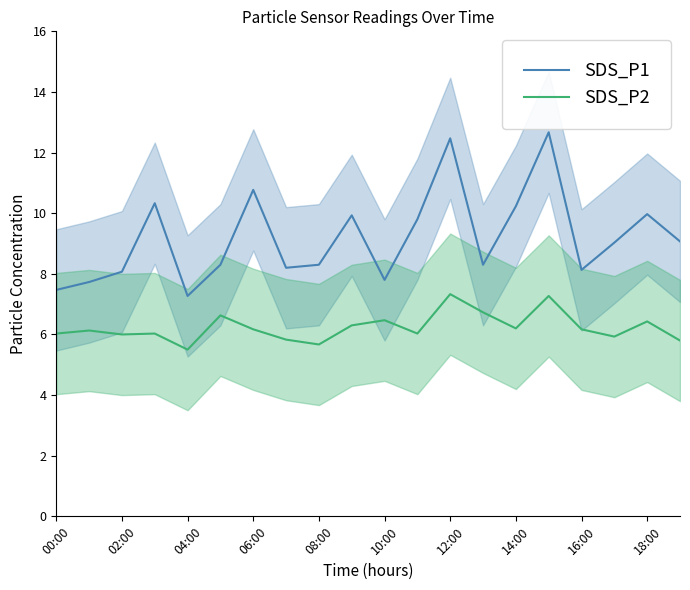

What is the maximum value shown in the chart?

12.7